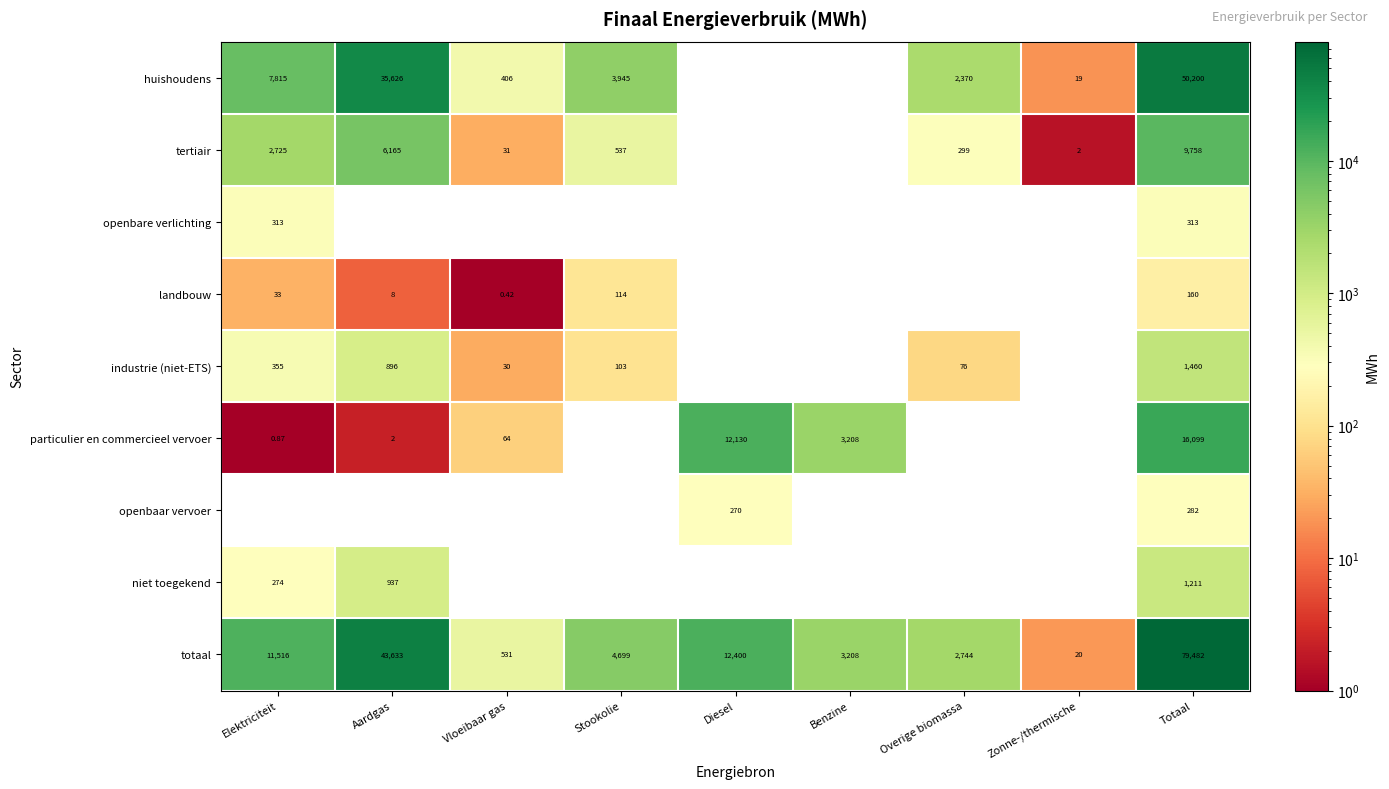

Rank the categories by totaal value from lowest to highest.

Zonne-/thermische, Vloeibaar gas, Overige biomassa, Benzine, Stookolie, Elektriciteit, Diesel, Aardgas, Totaal